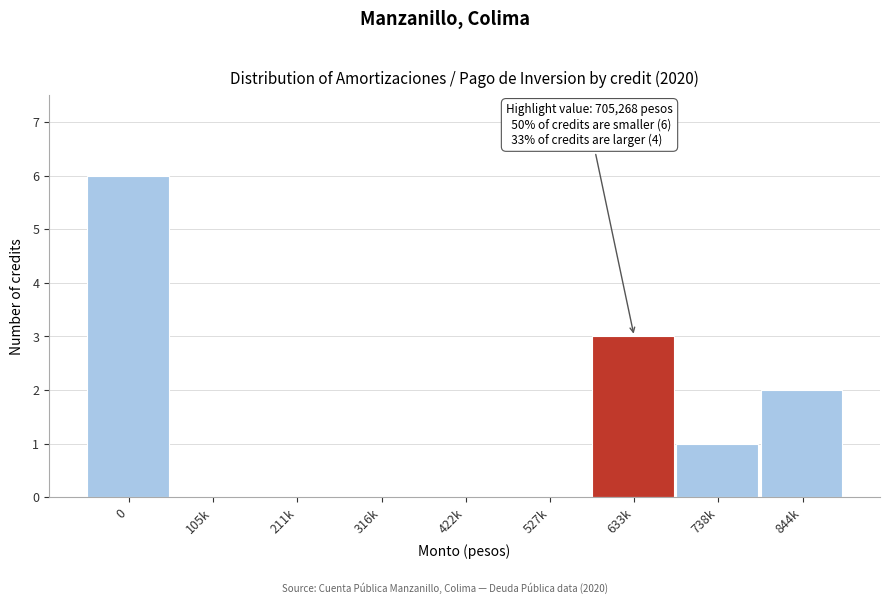

Reading right to left, transcribe all the data shown in this chart.

844k=2	738k=1	633k=3	527k=0	422k=0	316k=0	211k=0	105k=0	0=6